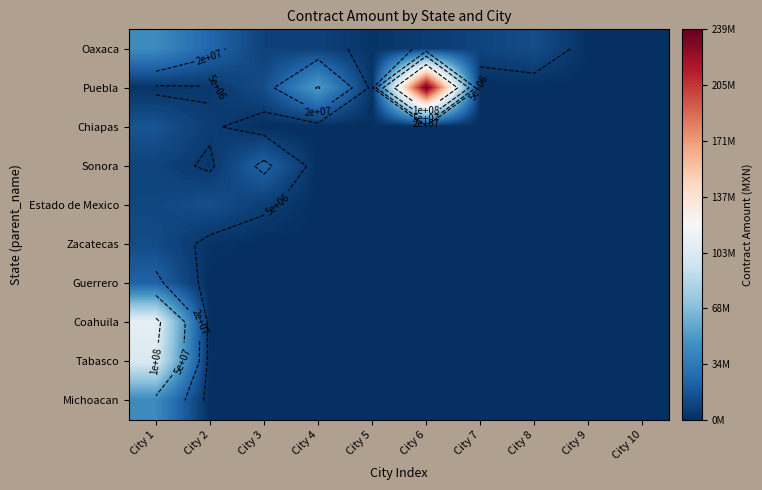

What is the maximum value for Coahuila?

109214271.5